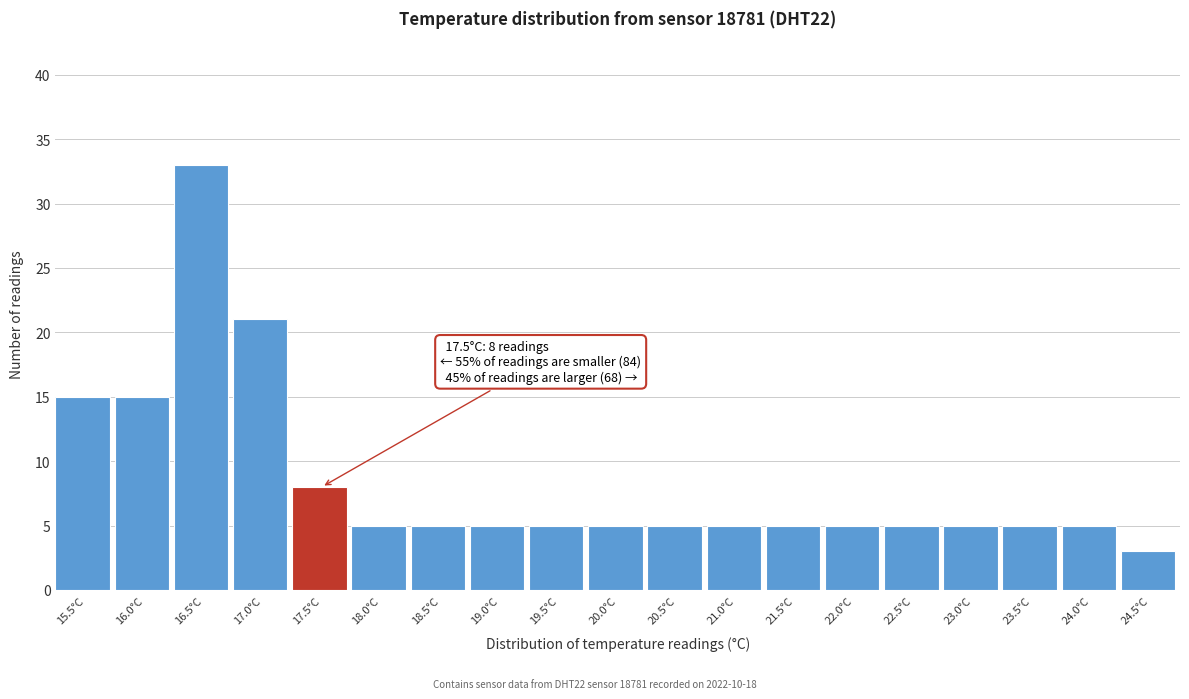

Reading left to right, list all the values displayed in this chart.

15	15	33	21	8	5	5	5	5	5	5	5	5	5	5	5	5	5	3